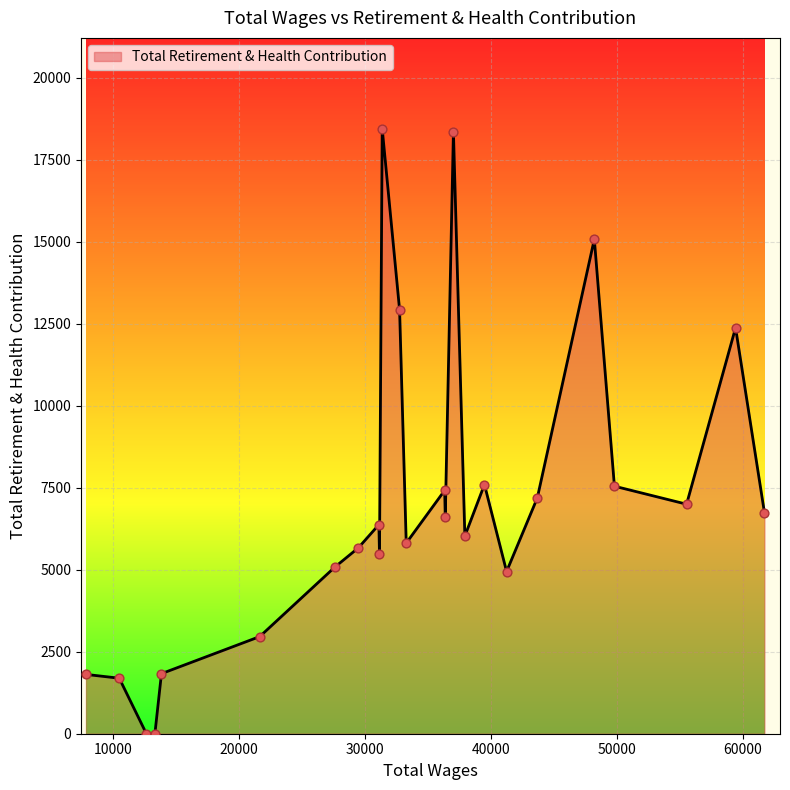

What is the greatest value displayed?

18443